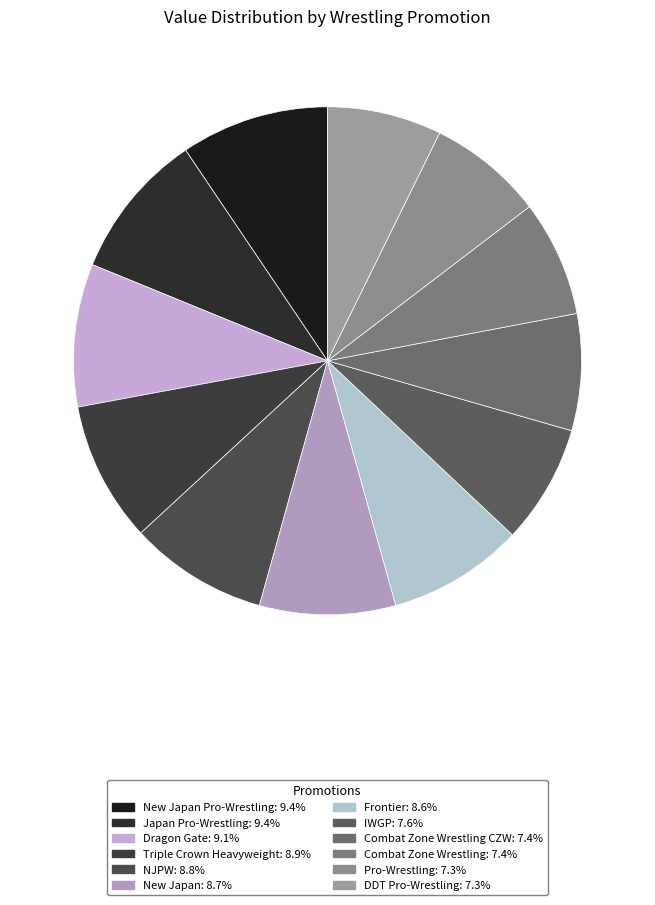

What is the smallest slice in the pie chart?

DDT Pro-Wrestling